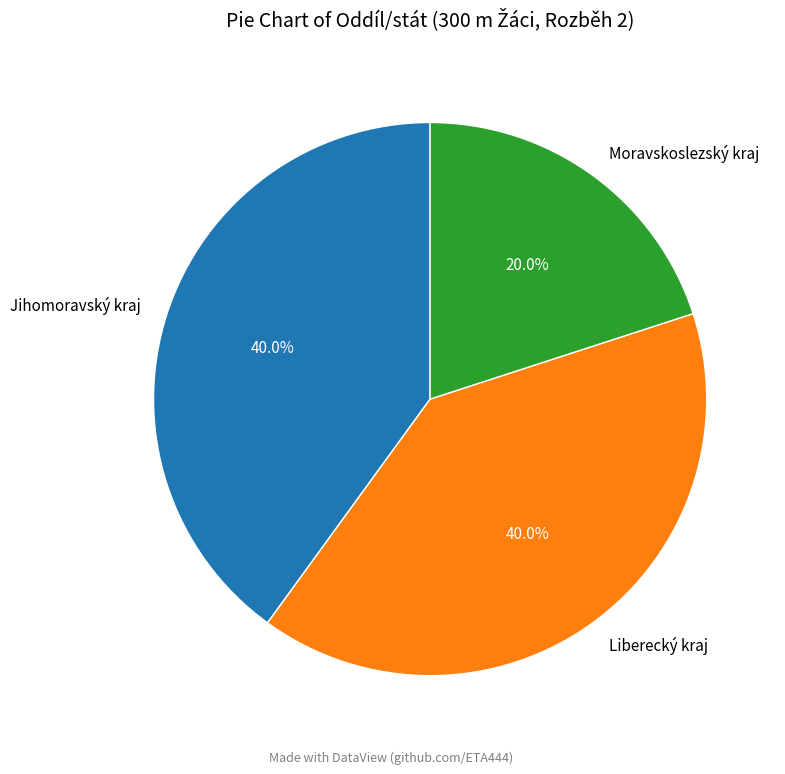

What percentage is the Moravskoslezský kraj slice, to the nearest percent?

20%